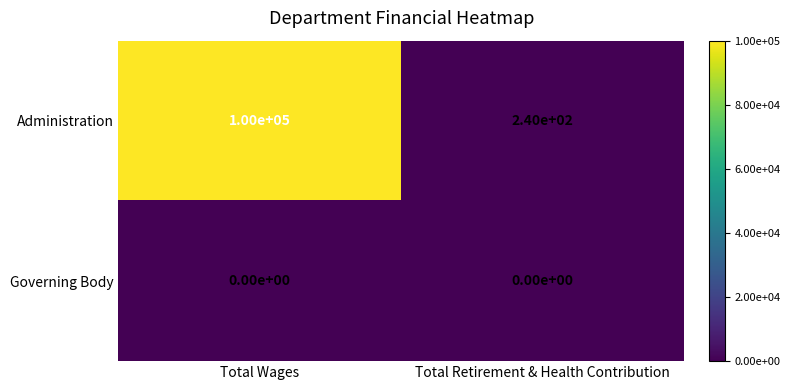

Between Total Wages and Total Retirement & Health Contribution, which series saw the biggest shift?

Administration